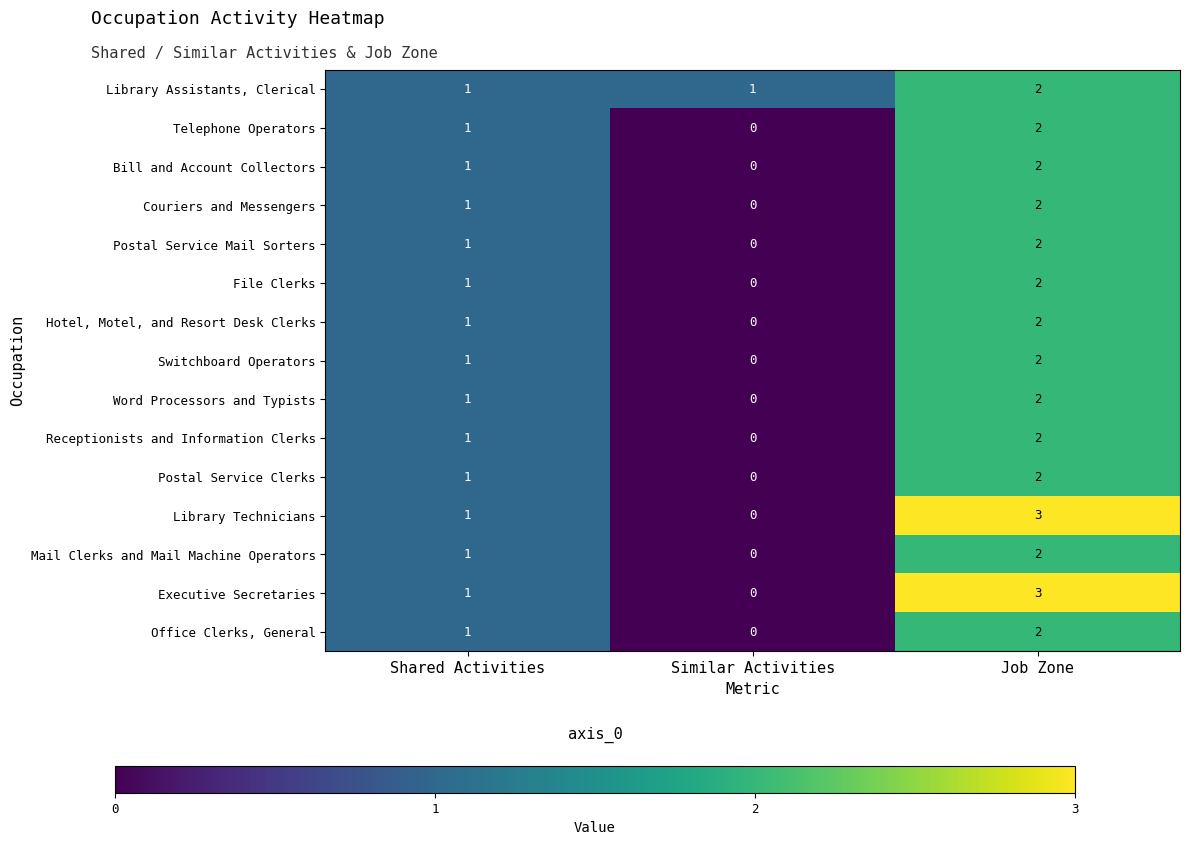

The value of Executive Secretaries at Similar Activities is 1. True or false?

False